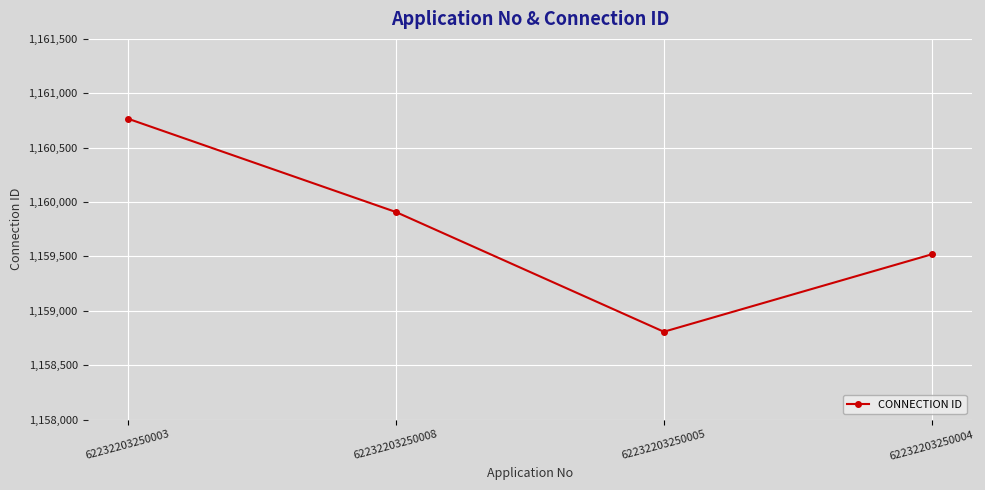

How many data points are less than 1159909?

2